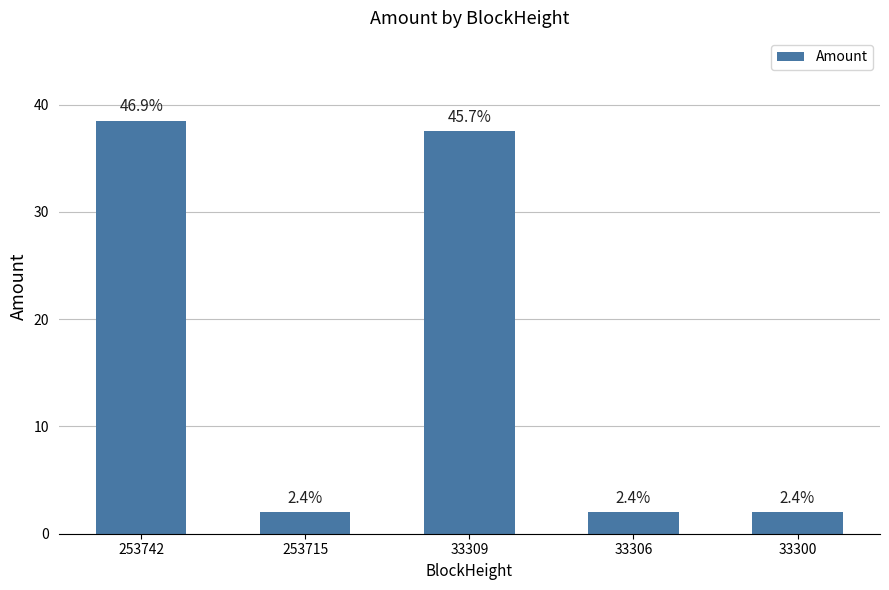

The value at 33300 is 0.7. True or false?

False